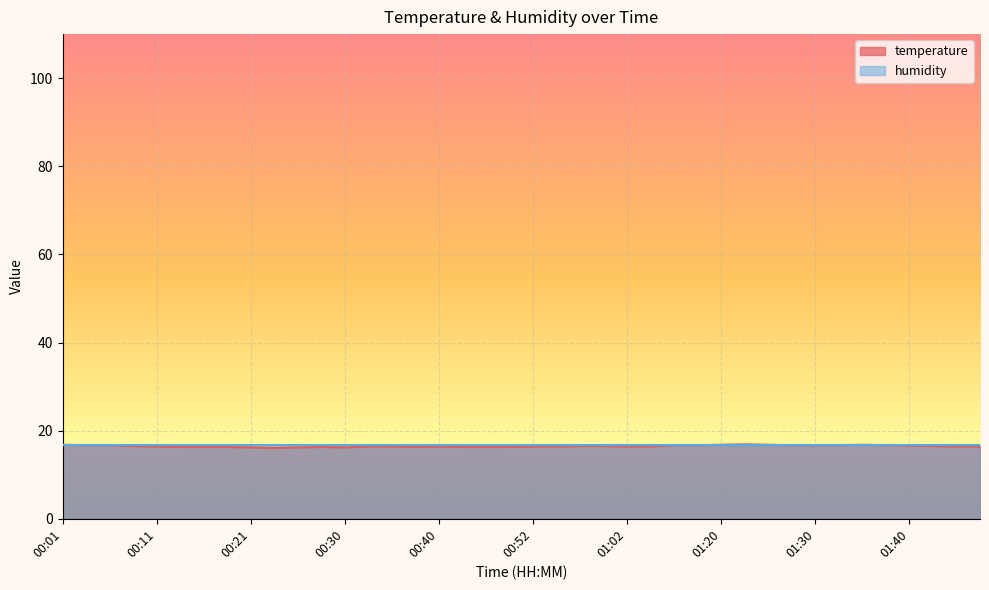

What is the maximum value shown in the chart?

16.9